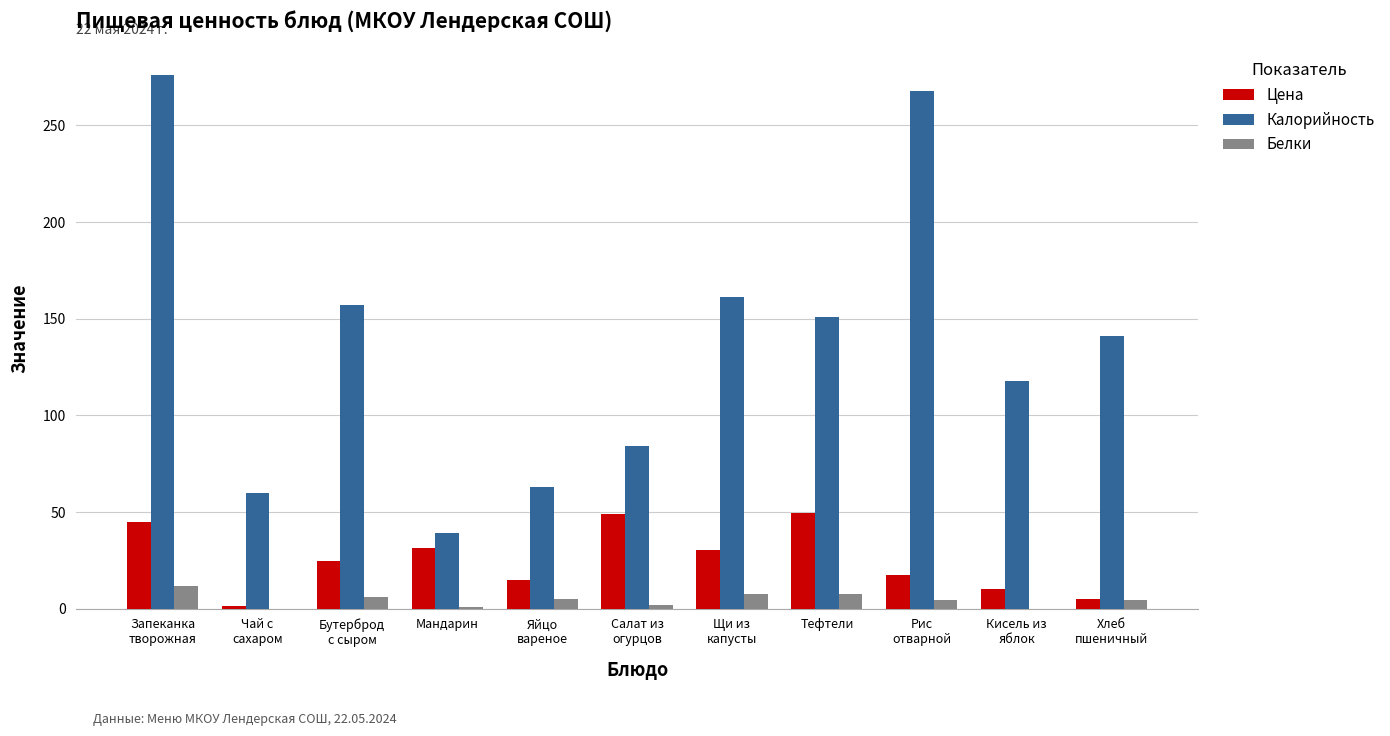

Which series has the widest spread of values?

Калорийность